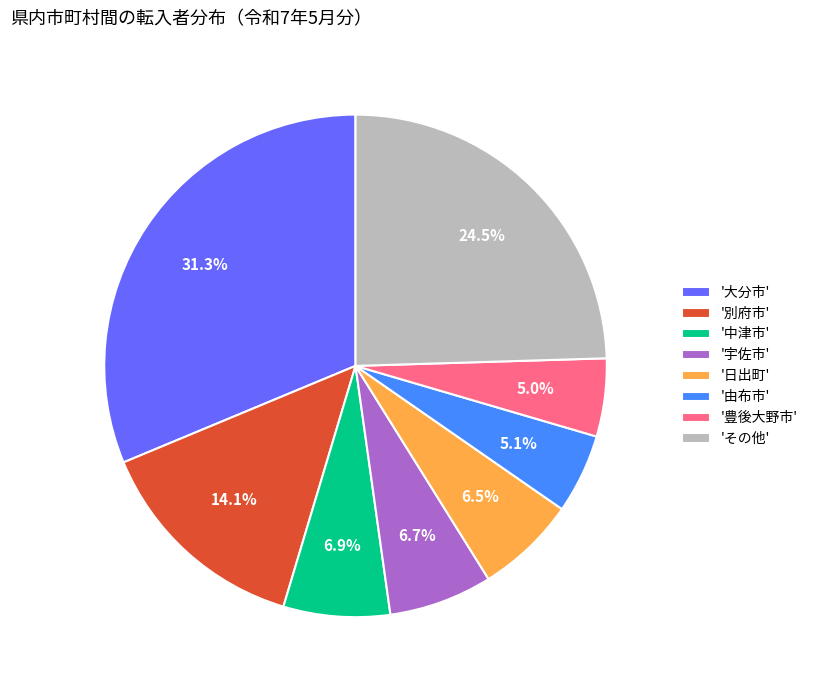

What percentage is NOT represented by '日出町'?

93.5%